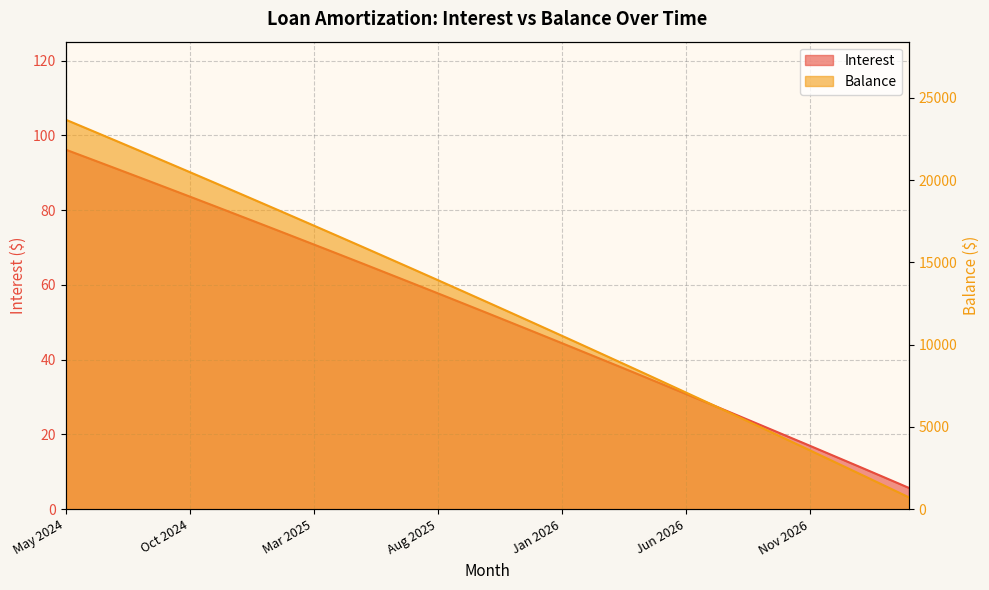

True or false: Interest and Principal cross at least once.

False